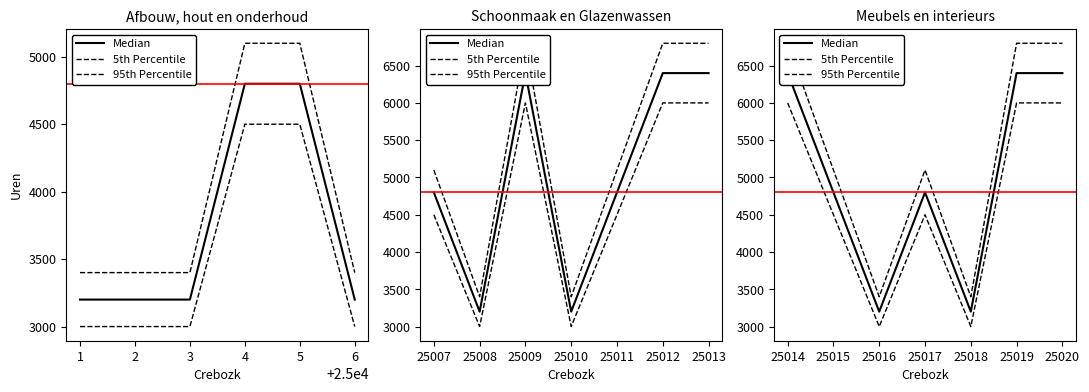

Is this an area chart (filled region under the line)?

No